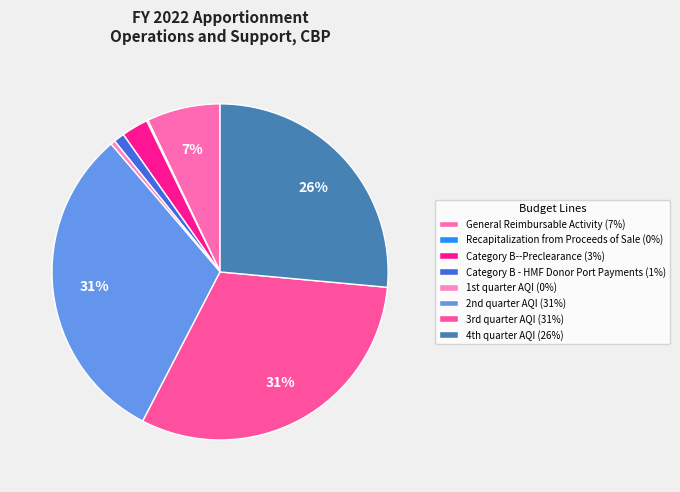

Combined, do Recapitalization from Proceeds of Sale and Category B--Preclearance account for over 50%?

No